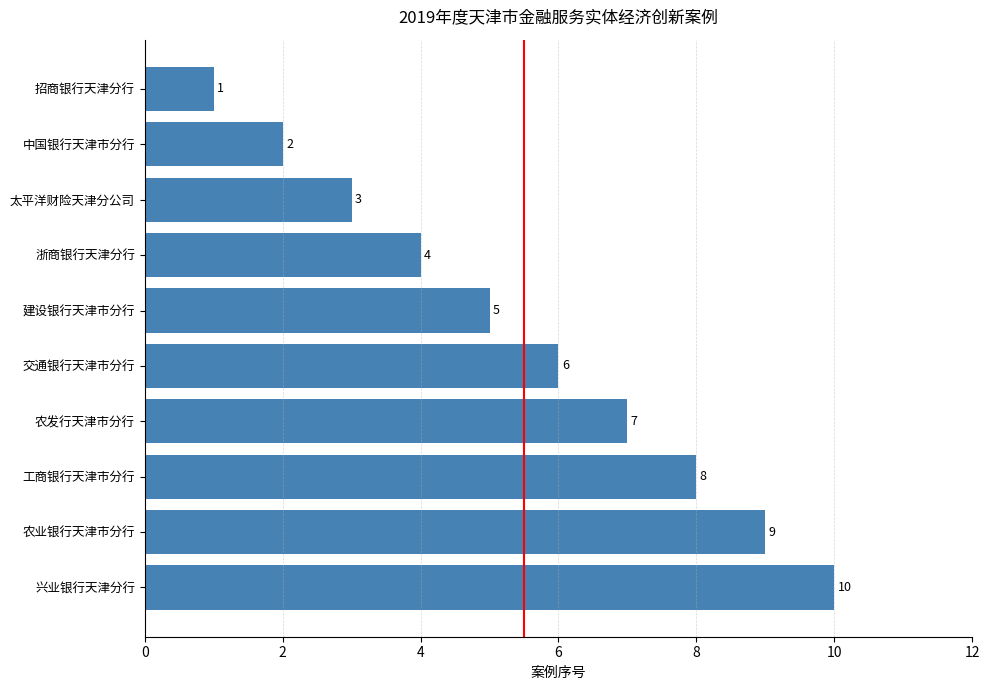

What value does the data have at 浙商银行天津分行?

4